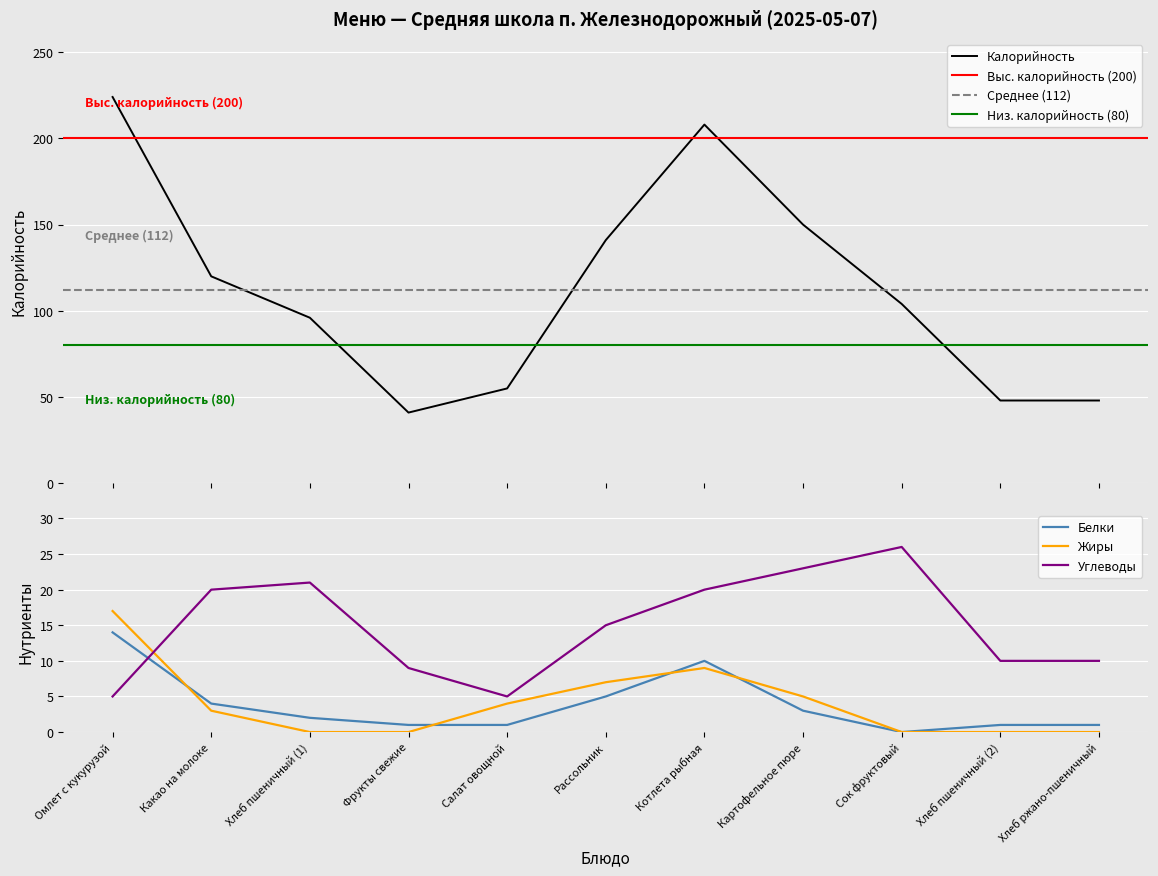

True or false: Калорийность and Углеводы intersect in this chart.

False